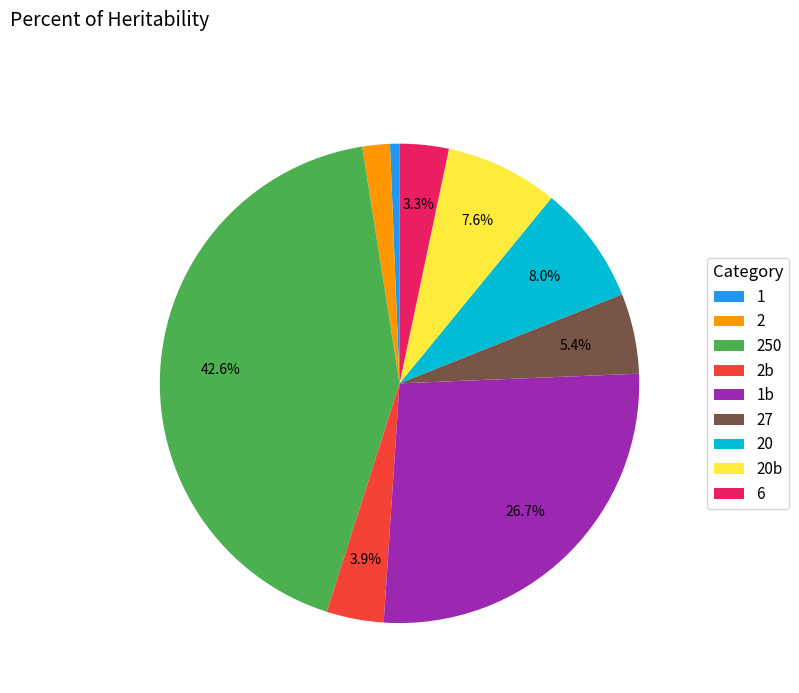

Is it true that 20 is 8% of the pie?

True